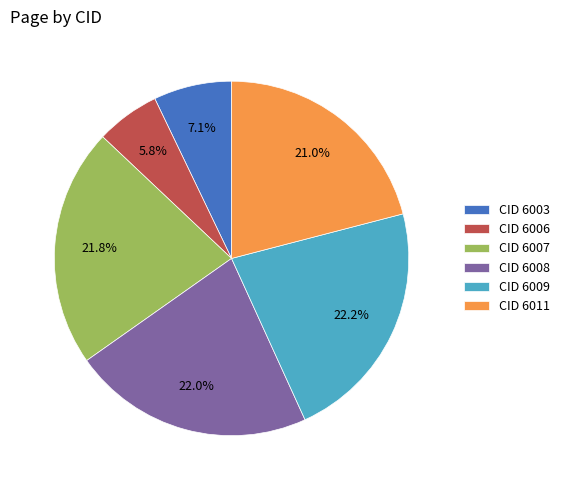

To the nearest percent, what is the difference between the largest and smallest slice percentages?

16%